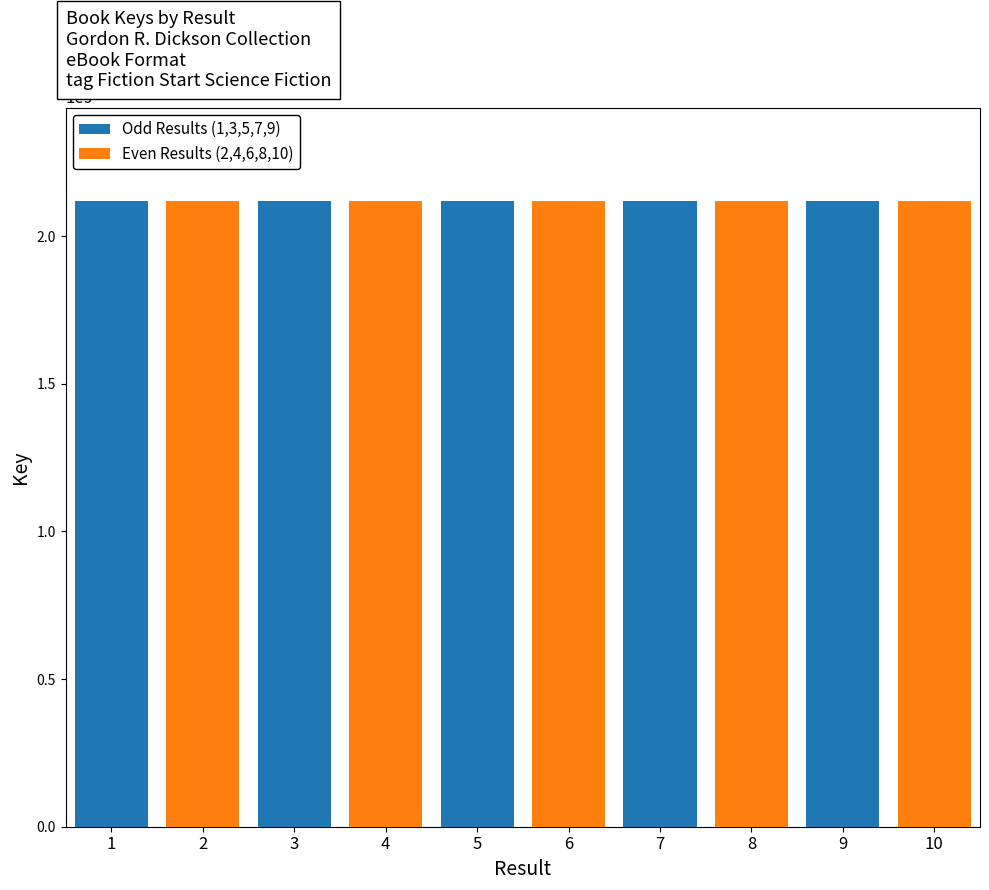

Reading left to right, transcribe all the data shown in this chart.

Odd Results (1,3,5,7,9): 2117961169	0	2117961000	0	2117961078	0	2117961052	0	2117961039	0
Even Results (2,4,6,8,10): 0	2117961026	0	2117961013	0	2117961065	0	2117961091	0	2117961104